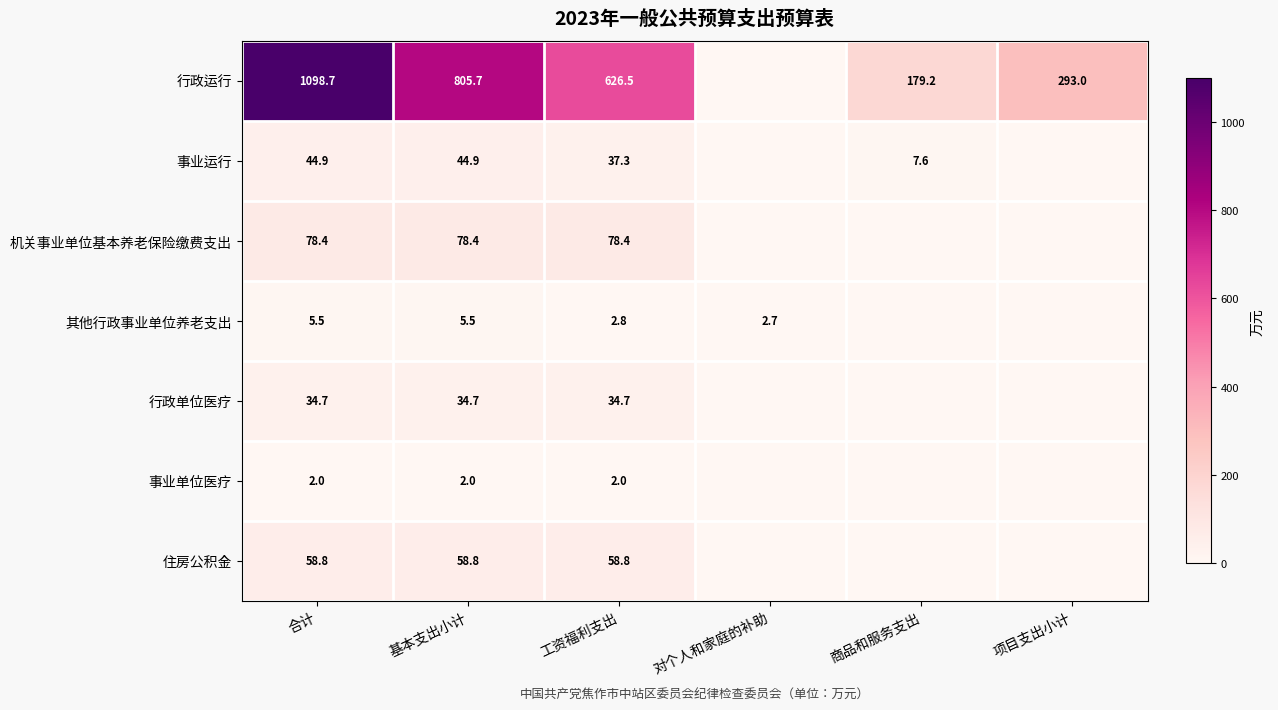

The value of 行政运行 at 工资福利支出 is 1003.9. True or false?

False